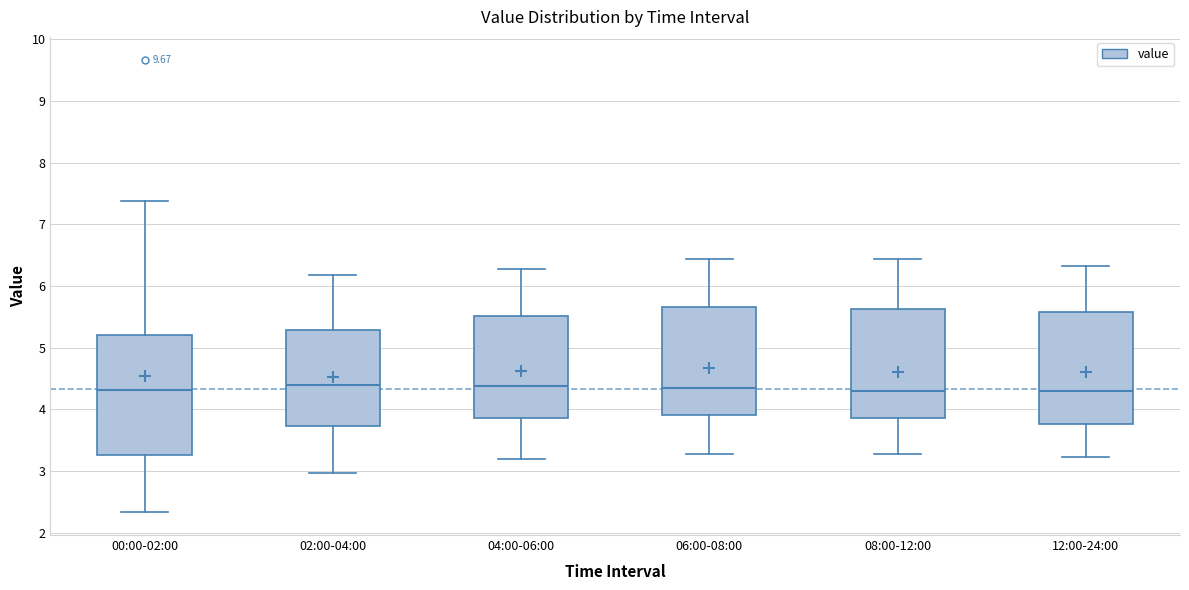

Reading left to right, transcribe this box plot: for each box, give where its median line is, the range the box spans, and where its two whiskers end, as read against the y-axis. The values are not printed on the chart, so give them approximately, as read against the axis.

00:00-02:00: median 4.3, box 3.3 to 5.2, whiskers 2.3 to 7.4
02:00-04:00: median 4.4, box 3.7 to 5.3, whiskers 3.0 to 6.2
04:00-06:00: median 4.4, box 3.9 to 5.5, whiskers 3.2 to 6.3
06:00-08:00: median 4.4, box 3.9 to 5.7, whiskers 3.3 to 6.4
08:00-12:00: median 4.3, box 3.9 to 5.6, whiskers 3.3 to 6.4
12:00-24:00: median 4.3, box 3.8 to 5.6, whiskers 3.2 to 6.3